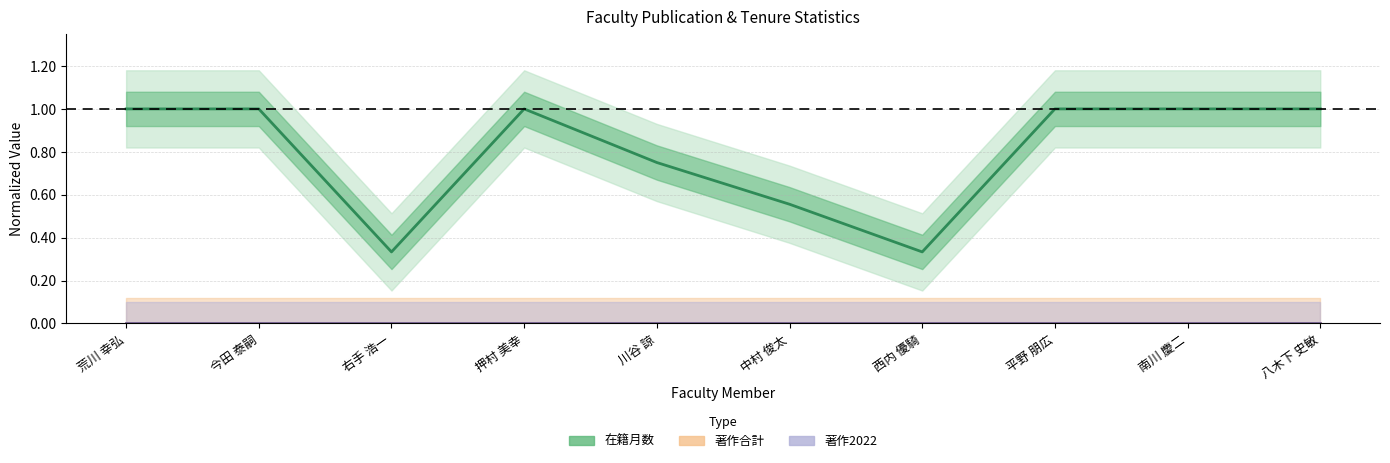

Reading left to right, extract all data points from this chart.

在籍月数: 荒川 幸弘=1.0	今田 泰嗣=1.0	右手 浩一=0.3	押村 美幸=1.0	川谷 諒=0.8	中村 俊太=0.6	西内 優騎=0.3	平野 朋広=1.0	南川 慶二=1.0	八木下 史敏=1.0
著作合計: 荒川 幸弘=0.0	今田 泰嗣=0.0	右手 浩一=0.0	押村 美幸=0.0	川谷 諒=0.0	中村 俊太=0.0	西内 優騎=0.0	平野 朋広=0.0	南川 慶二=0.0	八木下 史敏=0.0
著作2022: 荒川 幸弘=0.0	今田 泰嗣=0.0	右手 浩一=0.0	押村 美幸=0.0	川谷 諒=0.0	中村 俊太=0.0	西内 優騎=0.0	平野 朋広=0.0	南川 慶二=0.0	八木下 史敏=0.0